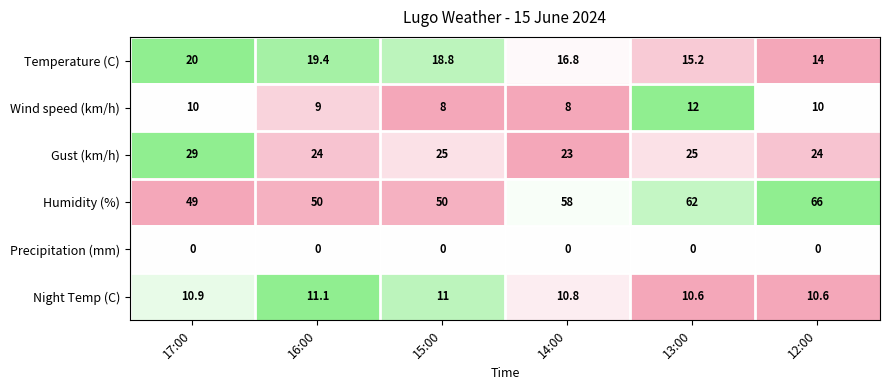

What is the difference between the Gust (km/h) values at 17:00 and 12:00?

5.0